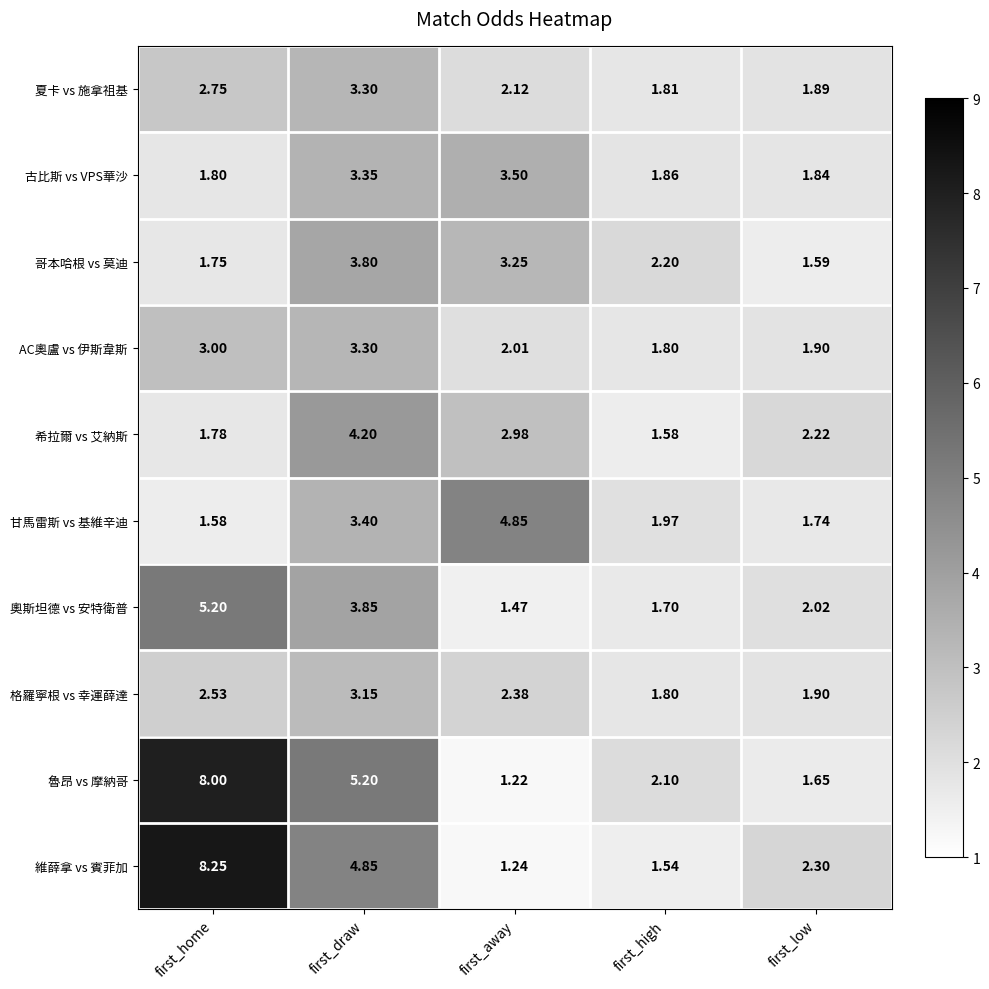

List the labels in order of 夏卡 vs 施拿祖基 value, largest first.

first_draw, first_home, first_away, first_low, first_high